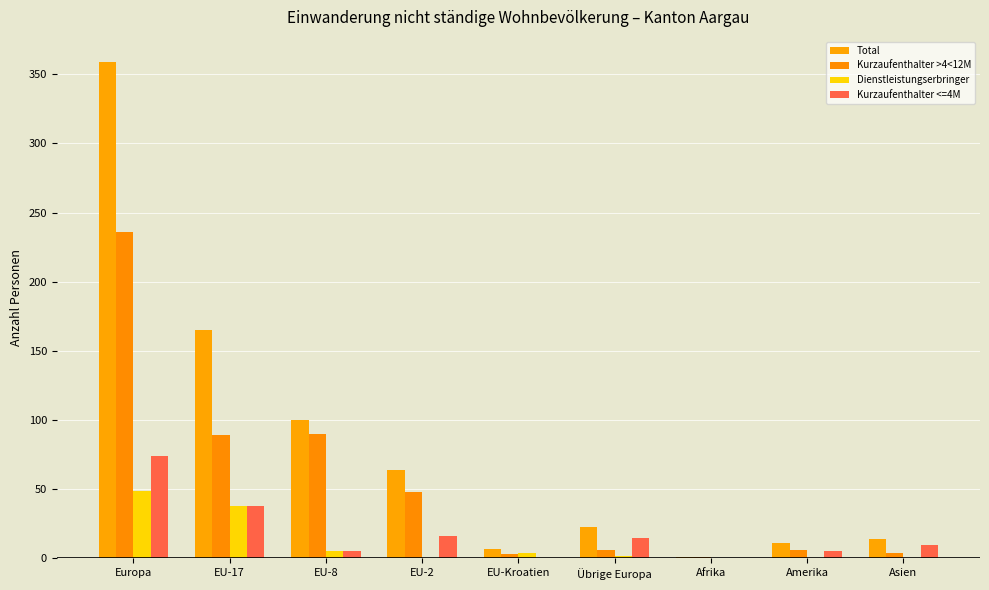

Are the bars grouped side by side (vs. stacked)?

Yes